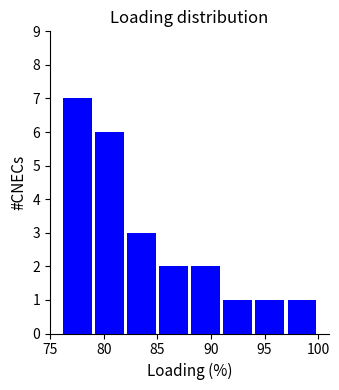

Reading left to right, transcribe this chart: for each bar, give the range it covers on the x-axis and its height. The values are not printed on the chart, so give them approximately, as read against the axis.

76 to 79: 7
79 to 82: 6
82 to 85: 3
85 to 88: 2
88 to 91: 2
91 to 94: 1
94 to 97: 1
97 to 100: 1